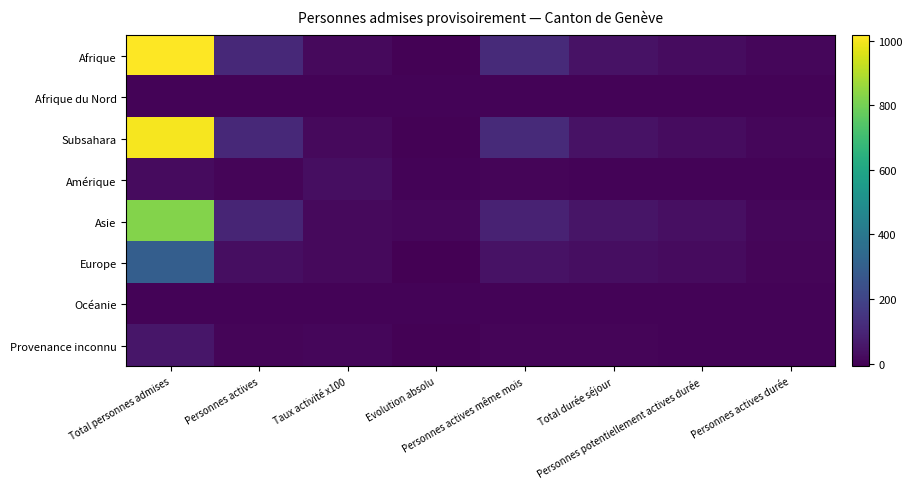

What is the difference between the highest and lowest values at Total personnes admises?

1016